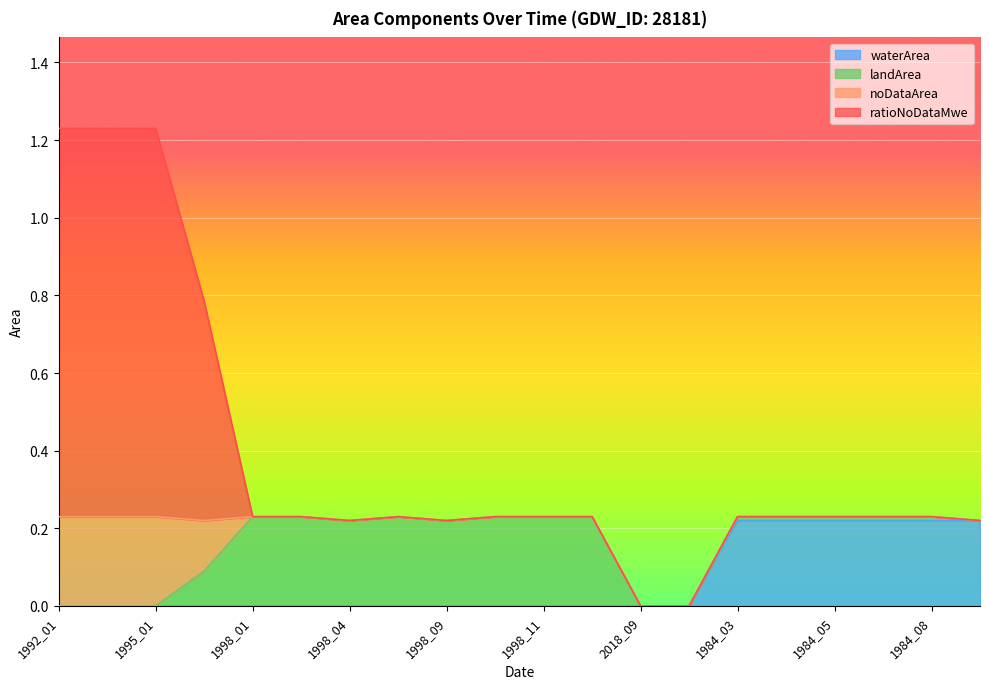

What is the difference between the maximum and minimum values in the waterArea series?

0.2